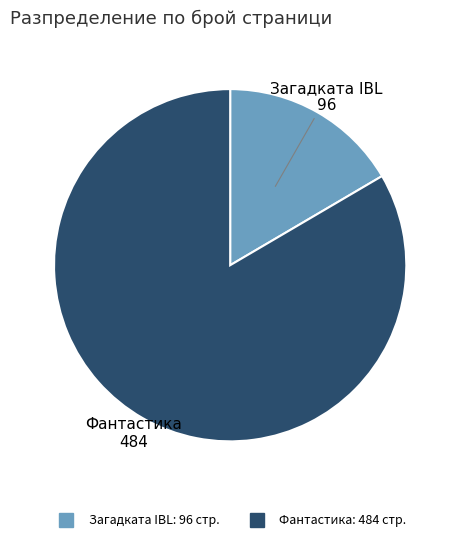

Is there a majority slice in this chart?

Yes